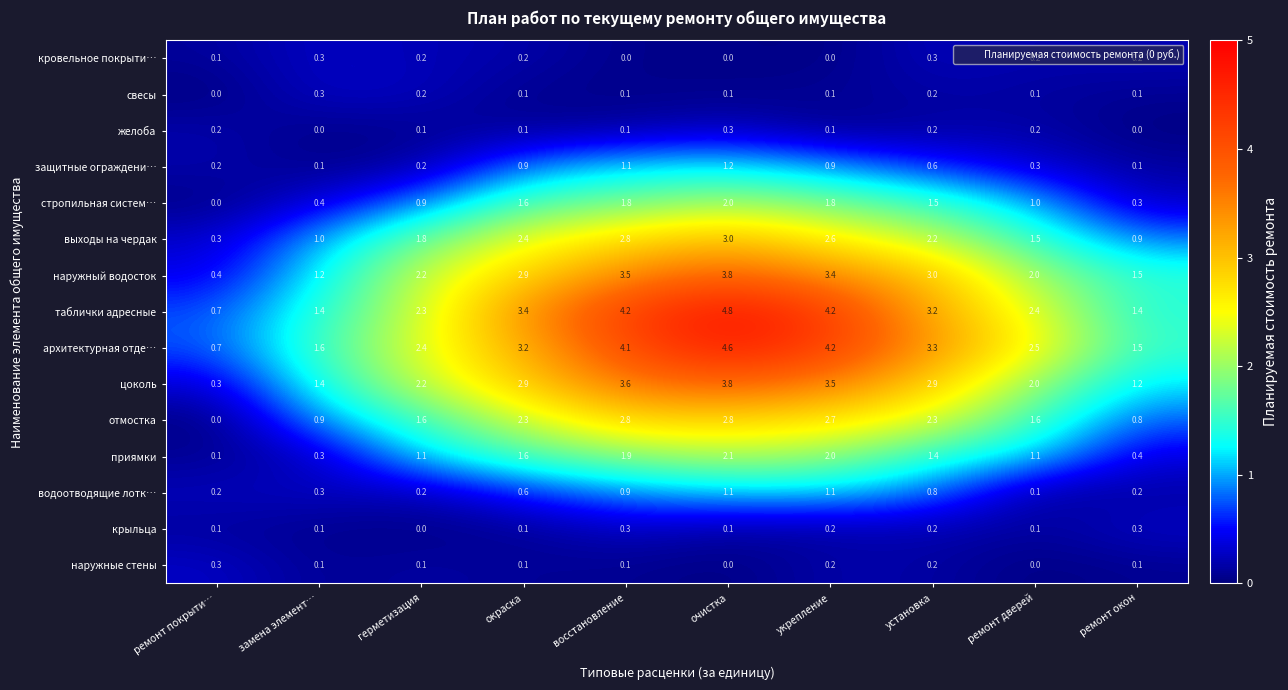

Is it true that таблички адресные equals 1.4 at ремонт окон?

True